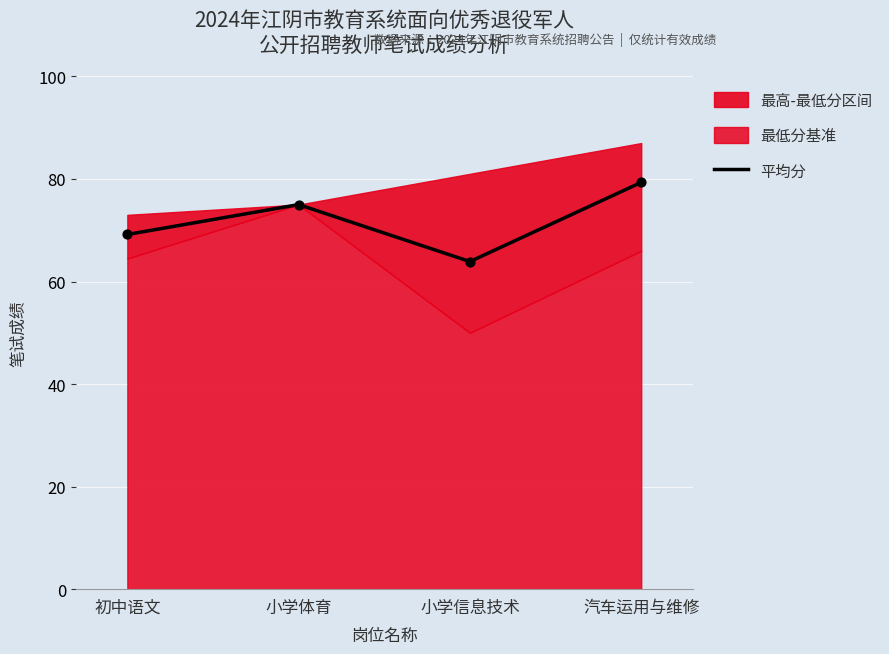

Between 小学体育 and 初中语文, which is larger?

小学体育